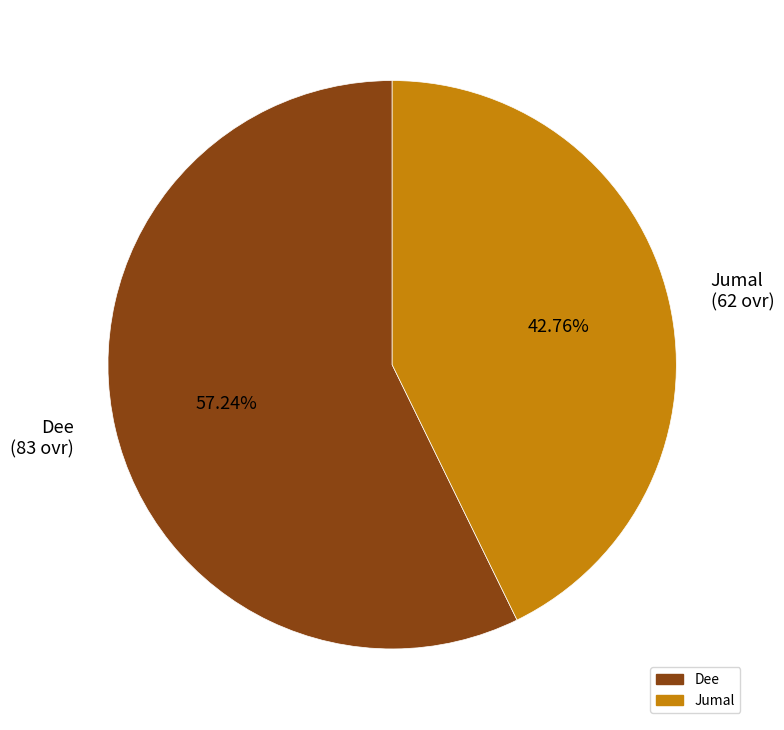

Which category accounts for the majority?

Dee